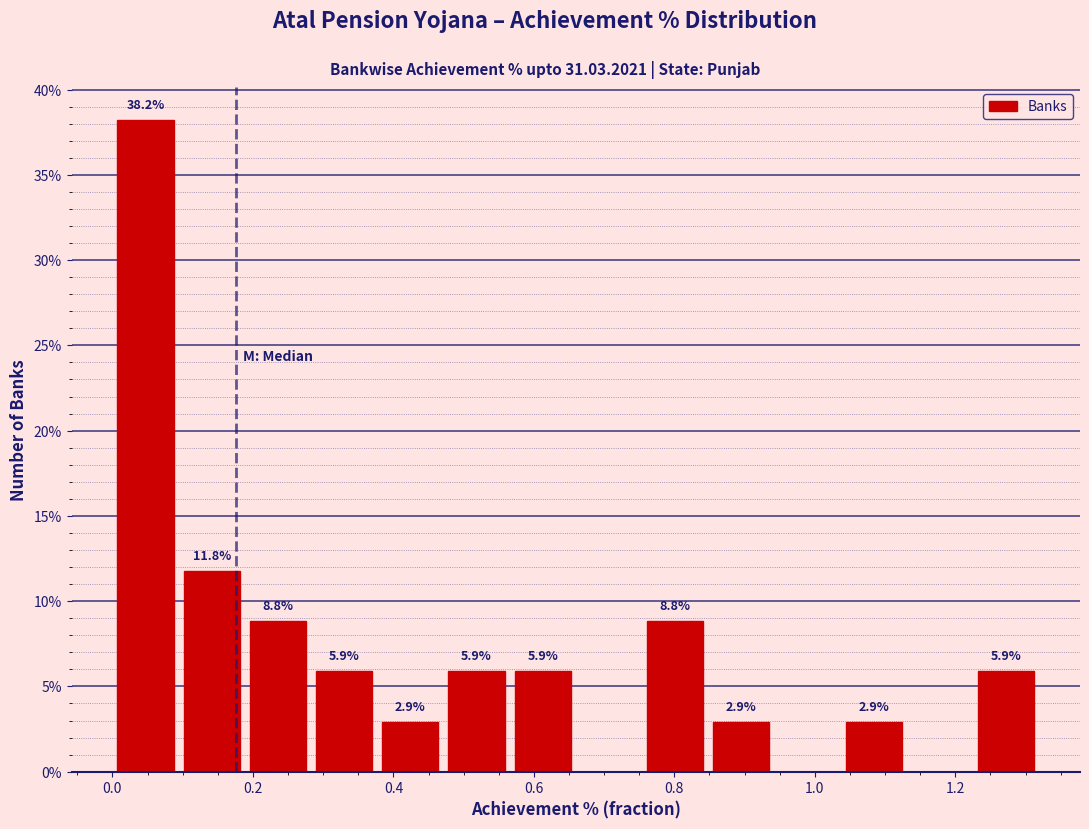

Which range on the x-axis has the tallest bar?

0.00 to 0.10